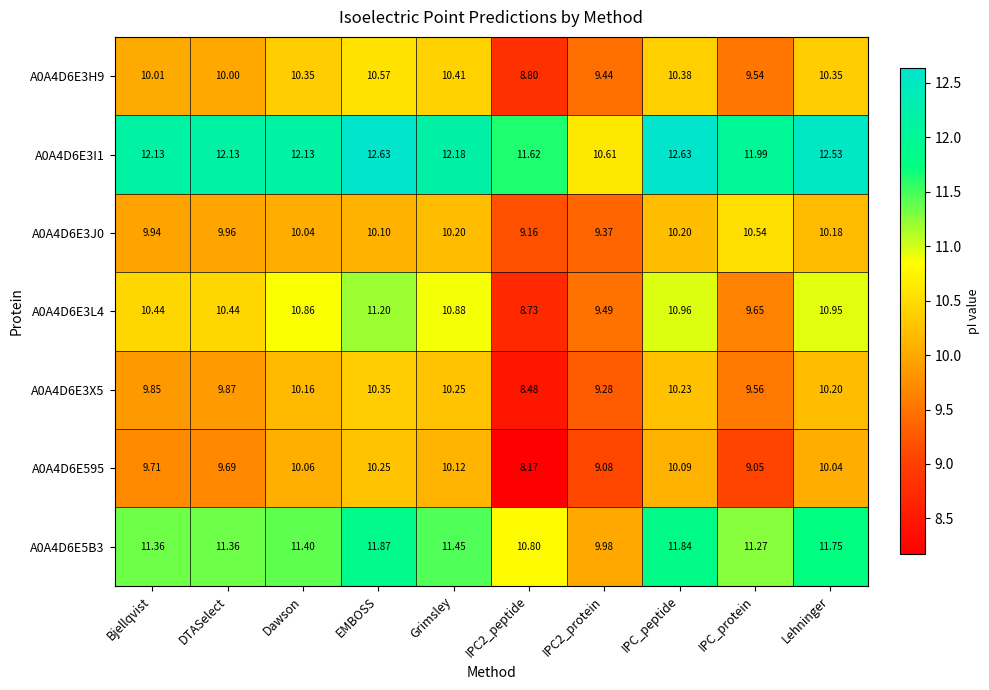

At which category is the sum across all series the highest?

EMBOSS